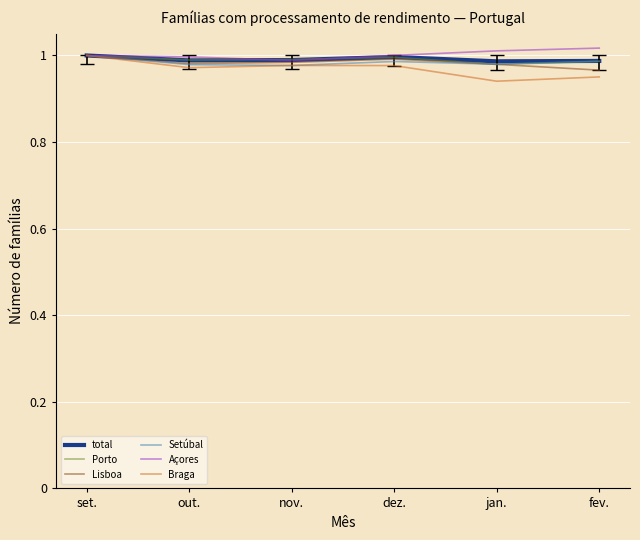

How many interior local peaks does the Lisboa series have?

1